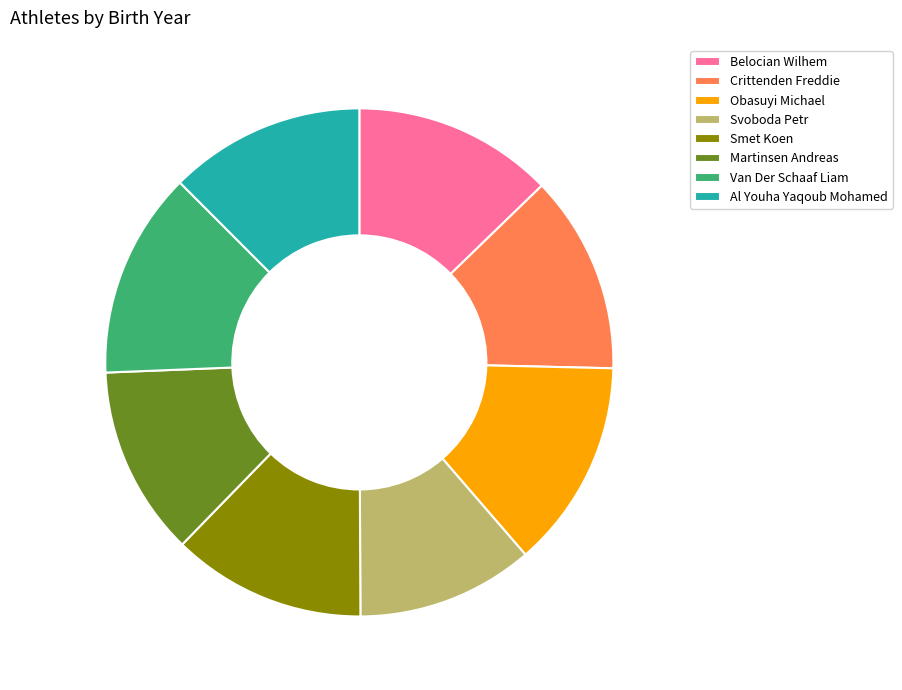

Approximately how many times larger is the value at Belocian Wilhem compared to Al Youha Yaqoub Mohamed?

1.0